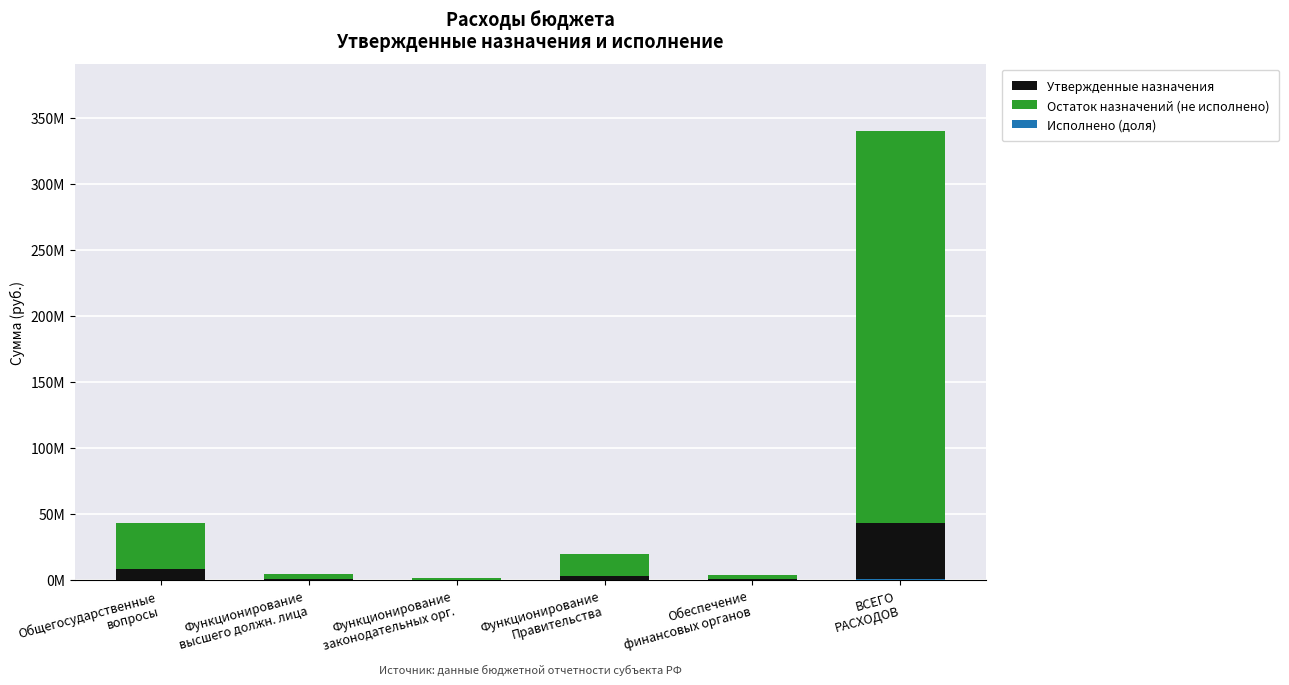

How many groups of bars are there?

6